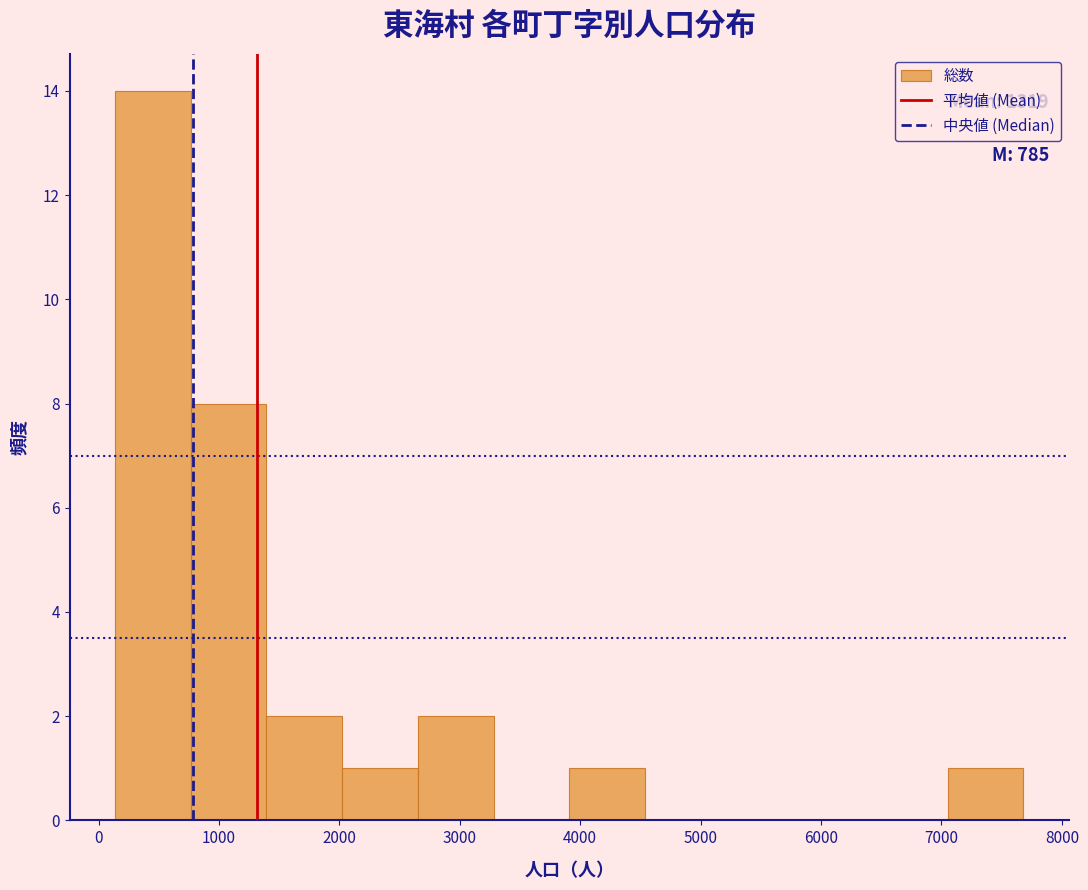

Which range on the x-axis has the tallest bar?

100 to 800